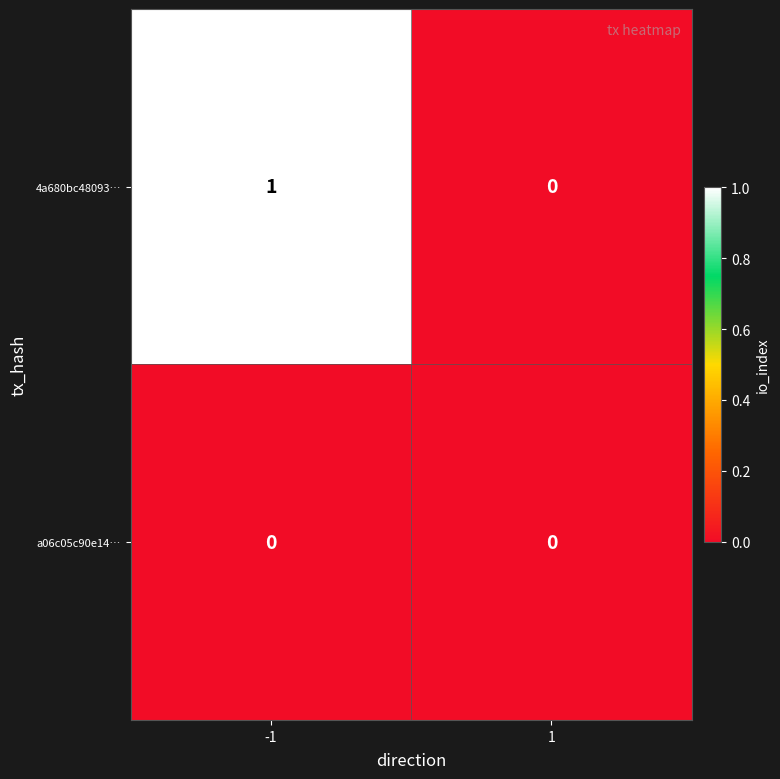

Which series has the largest total across all categories?

4a680bc48093…